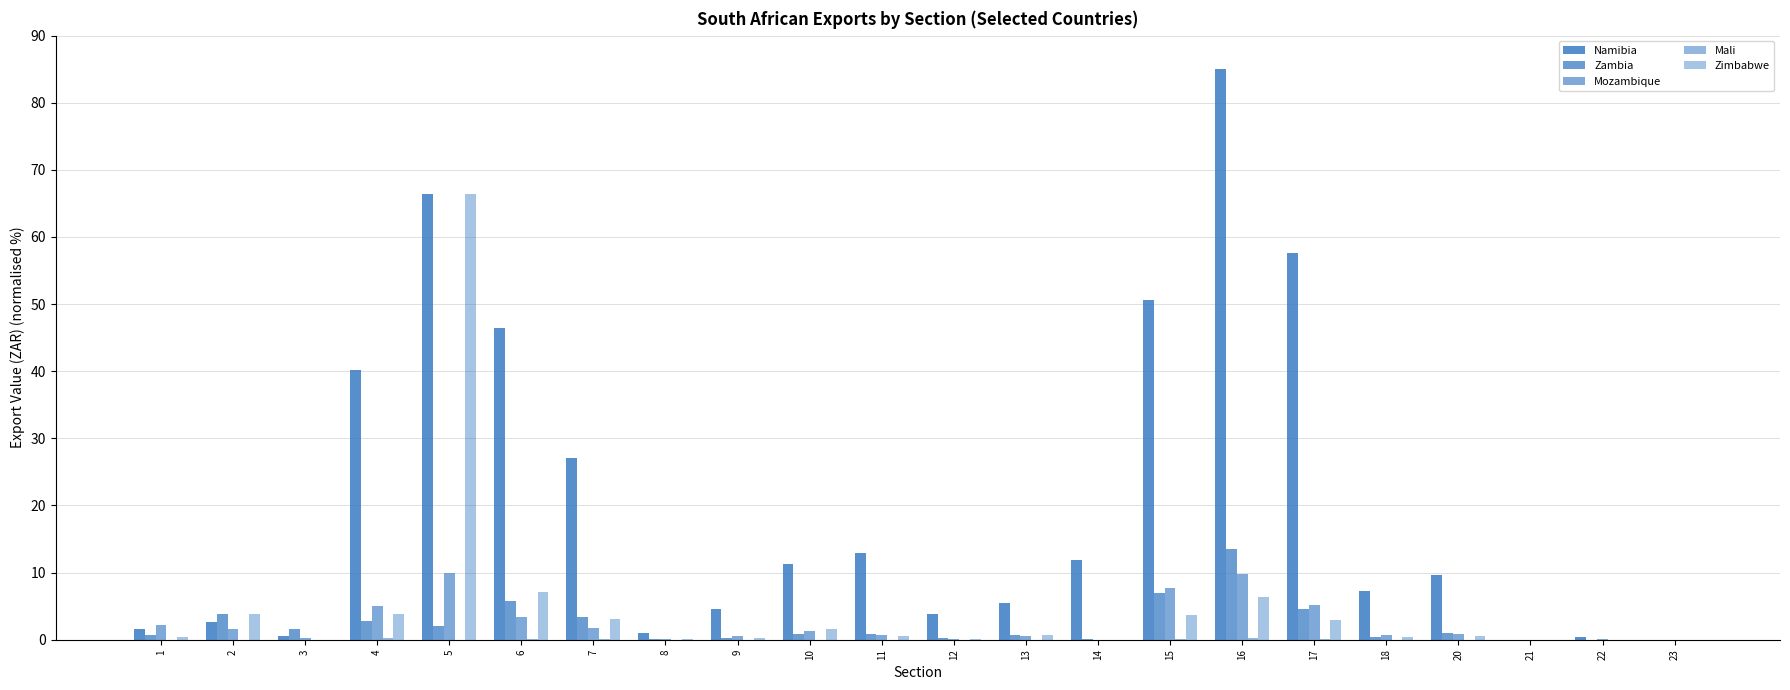

List the series in order of their peak value, lowest first.

Mali, Mozambique, Zambia, Zimbabwe, Namibia